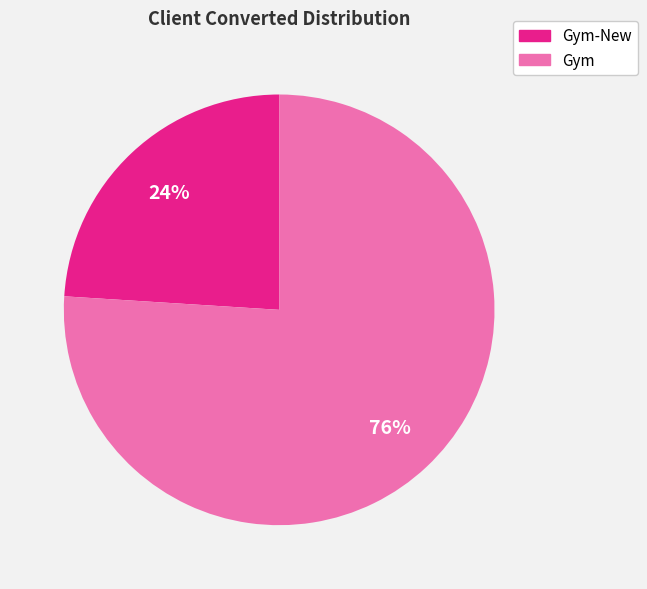

Does any single category account for the majority?

Yes